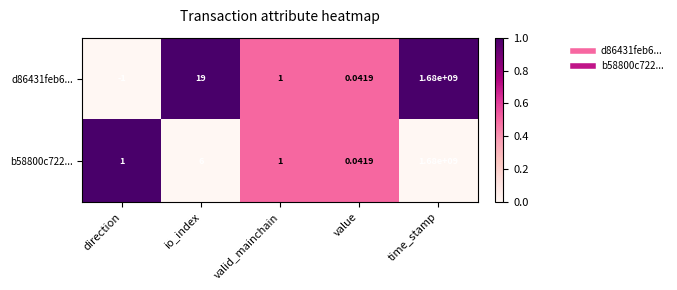

At which label is d86431feb6... closest to 839999999?

io_index